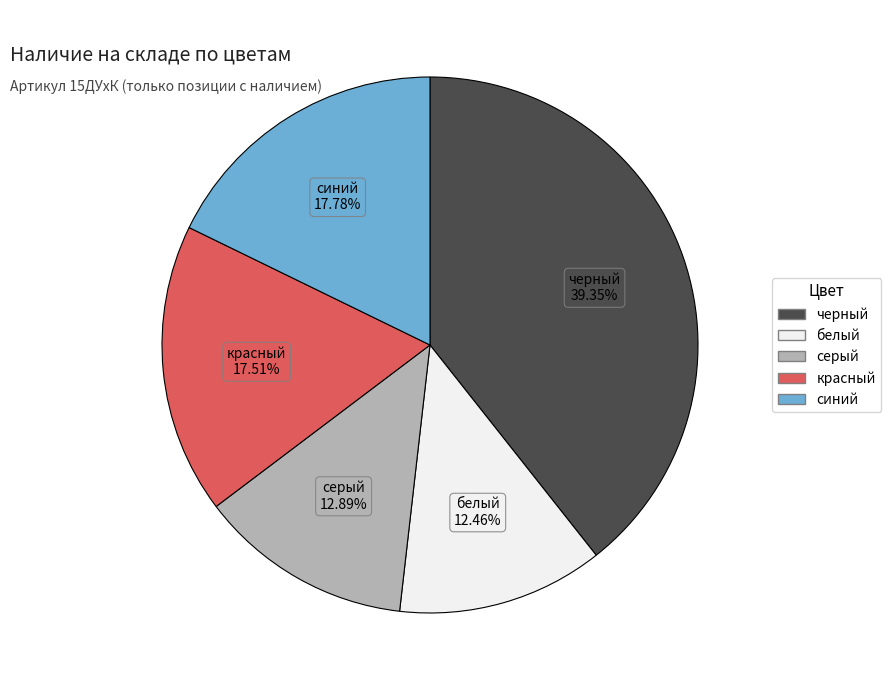

Combined, what portion of the pie is серый and белый?

25.4%